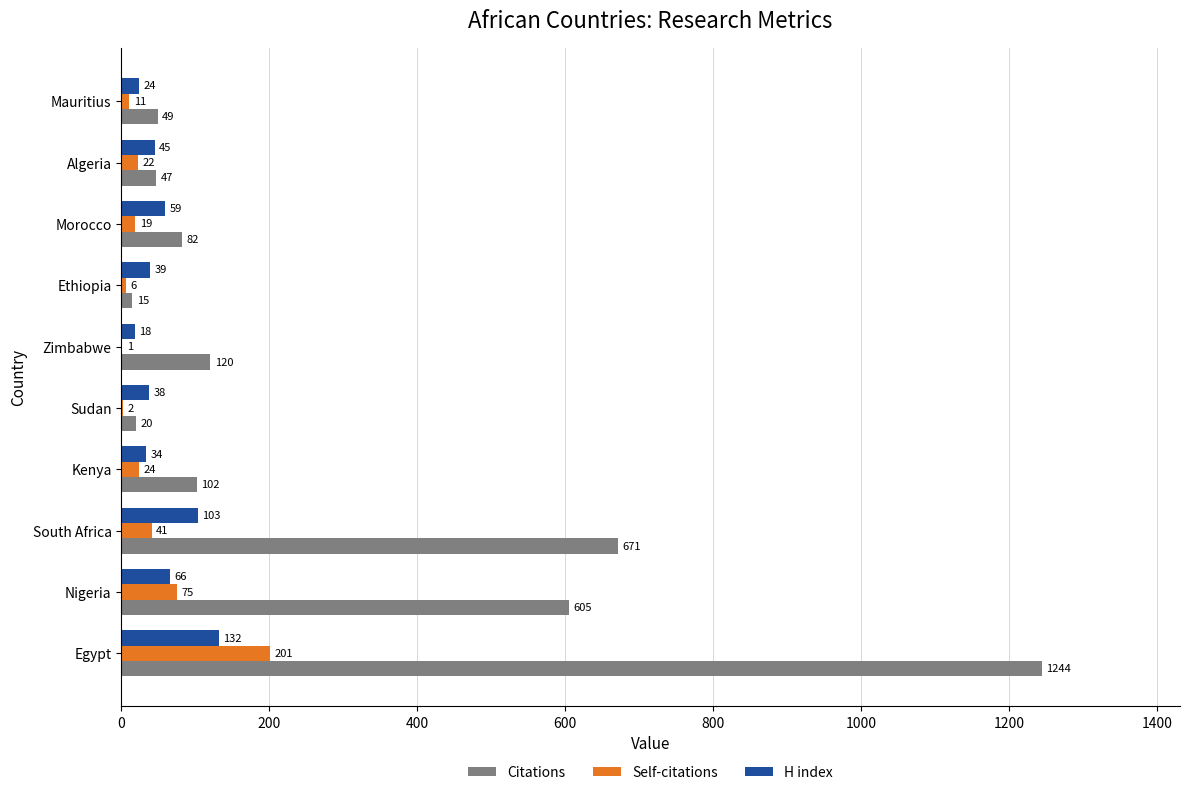

What is the sum of all Self-citations values?

402